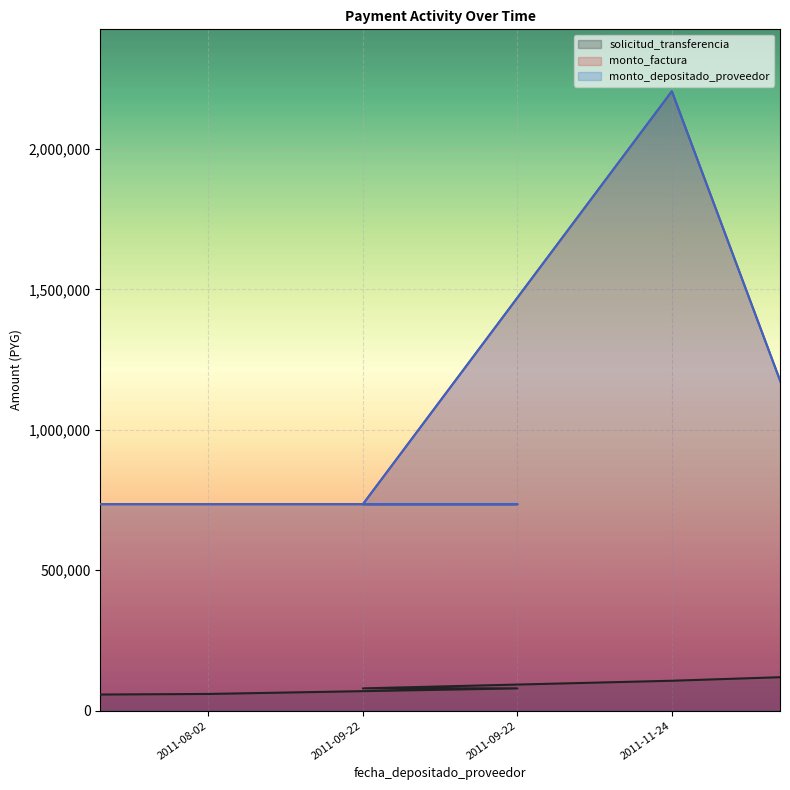

Which has a higher value, 2011-09-22 or 2011-08-02?

2011-09-22